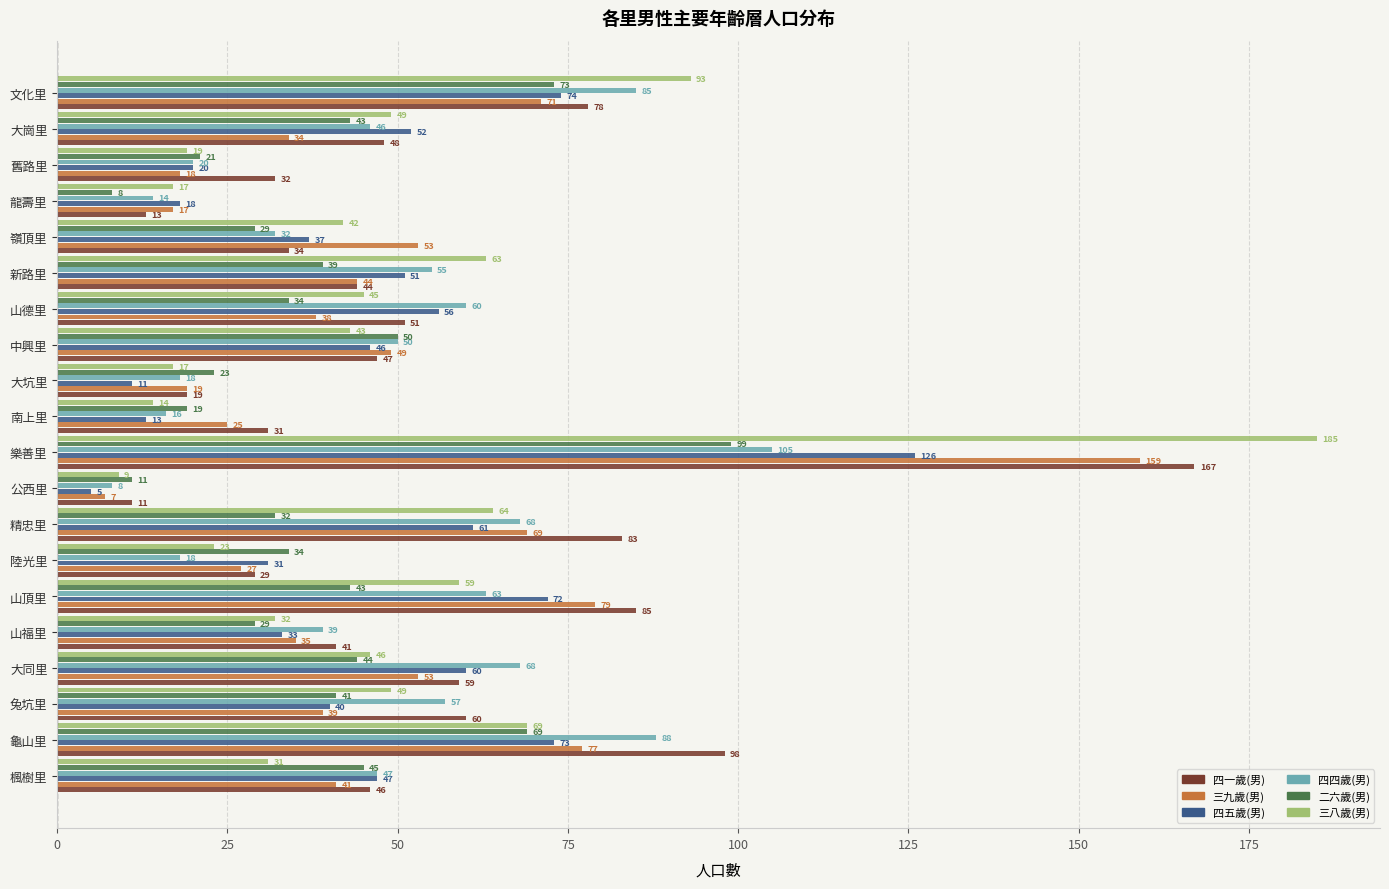

What is the difference between the 四五歲(男) values at 嶺頂里 and 公西里?

32